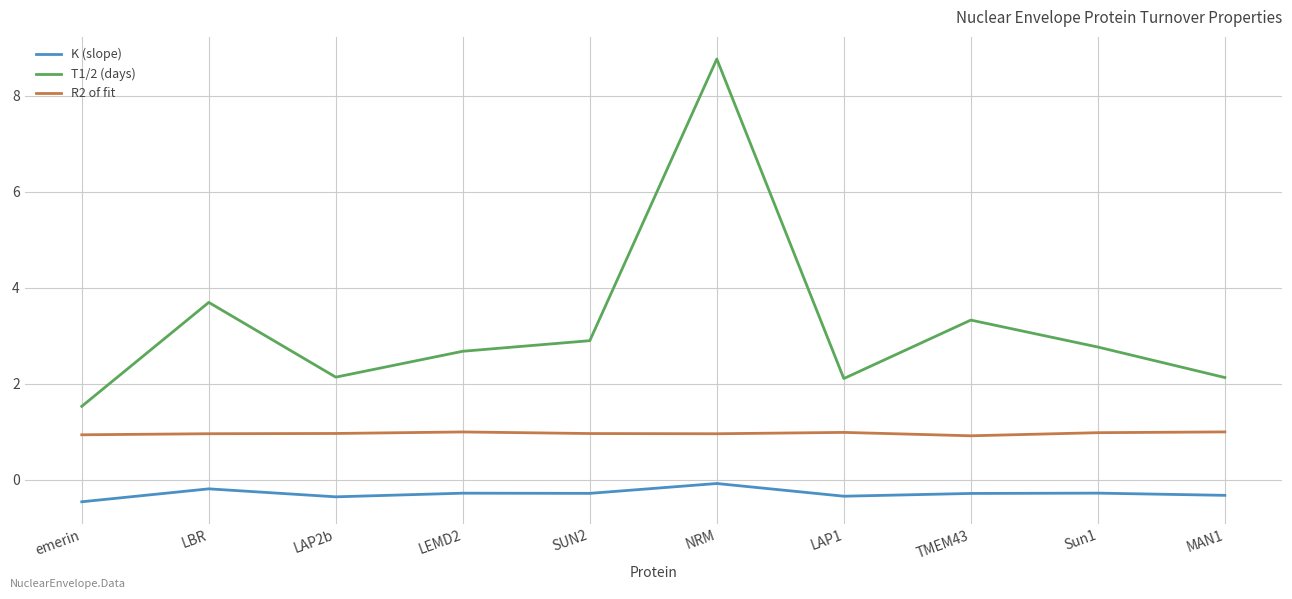

The R2 of fit series shows 0.3 at Sun1. True or false?

False